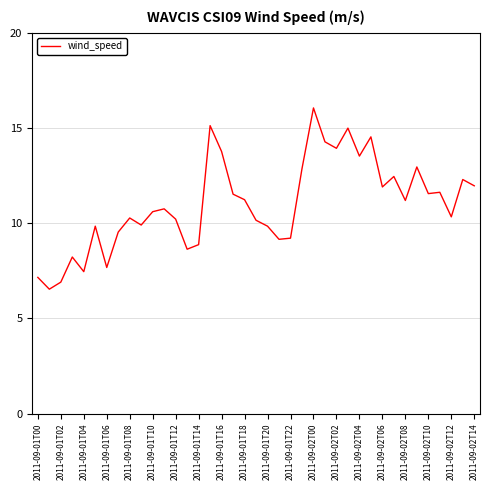

True or false: the data has more than 0 interior local peaks.

True